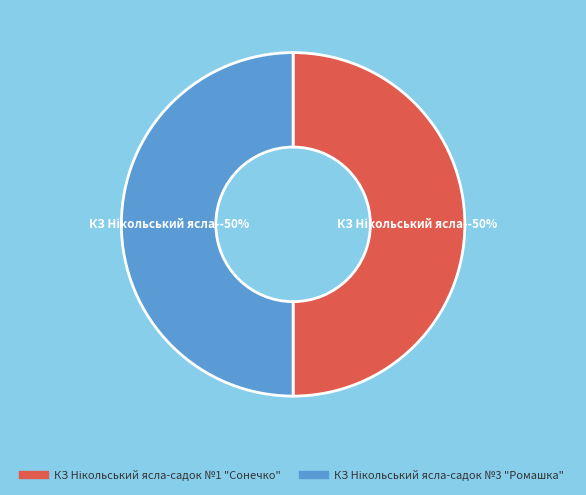

To the nearest percent, what percentage of the pie is КЗ Нікольський ясла-садок №1 "Сонечко"?

50%